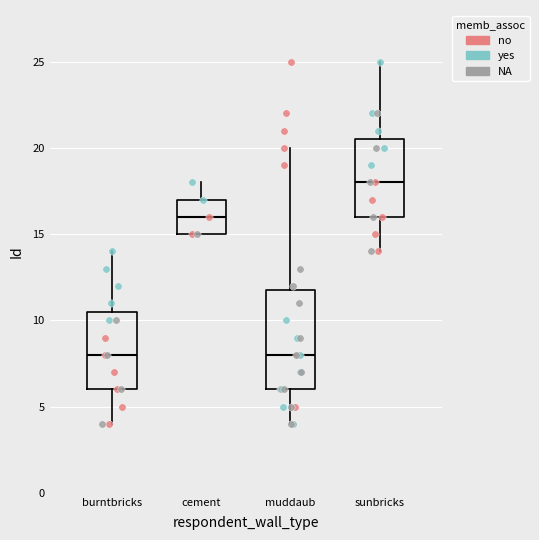

Where does the median line of the box for muddaub sit on the y-axis? The values are not printed on the chart, so give them approximately, as read against the axis.

8.0